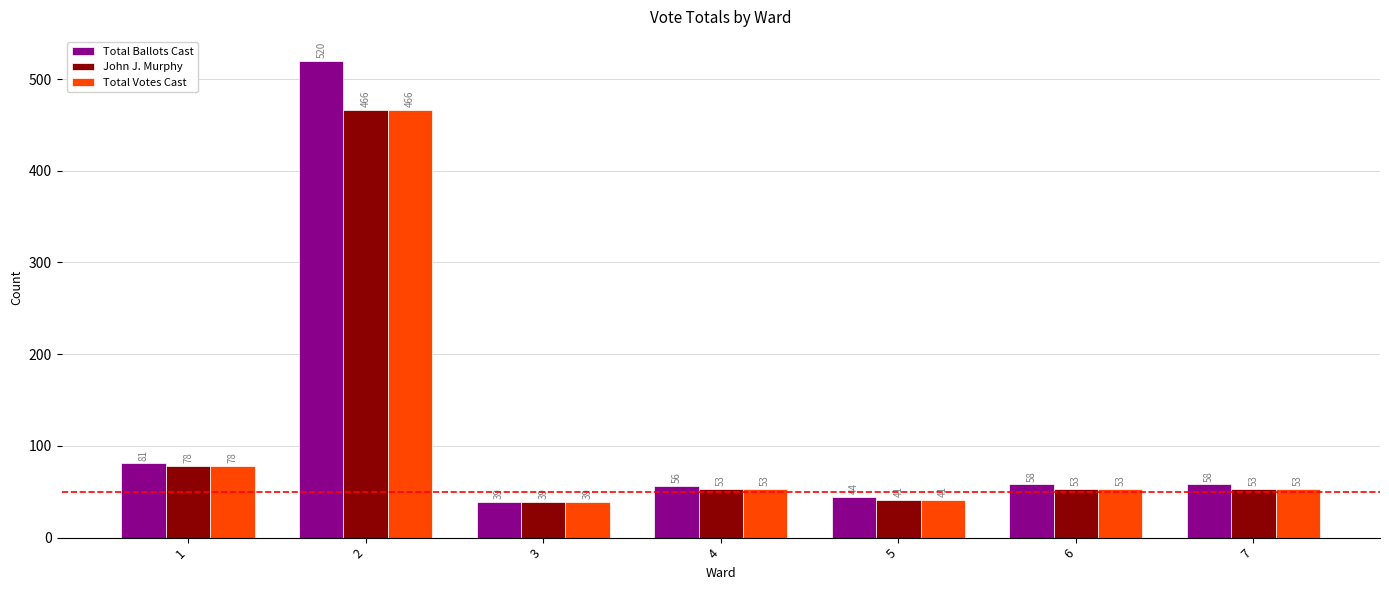

Is it true that Total Votes Cast equals 53 at 7?

True